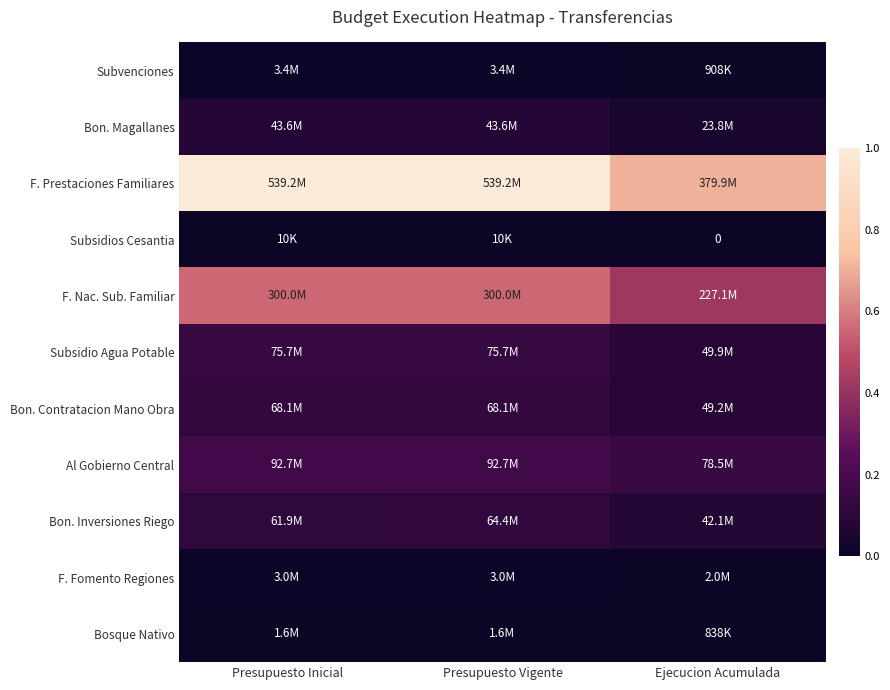

Is it true that Subsidio Agua Potable equals 0.1 at Presupuesto Inicial?

False